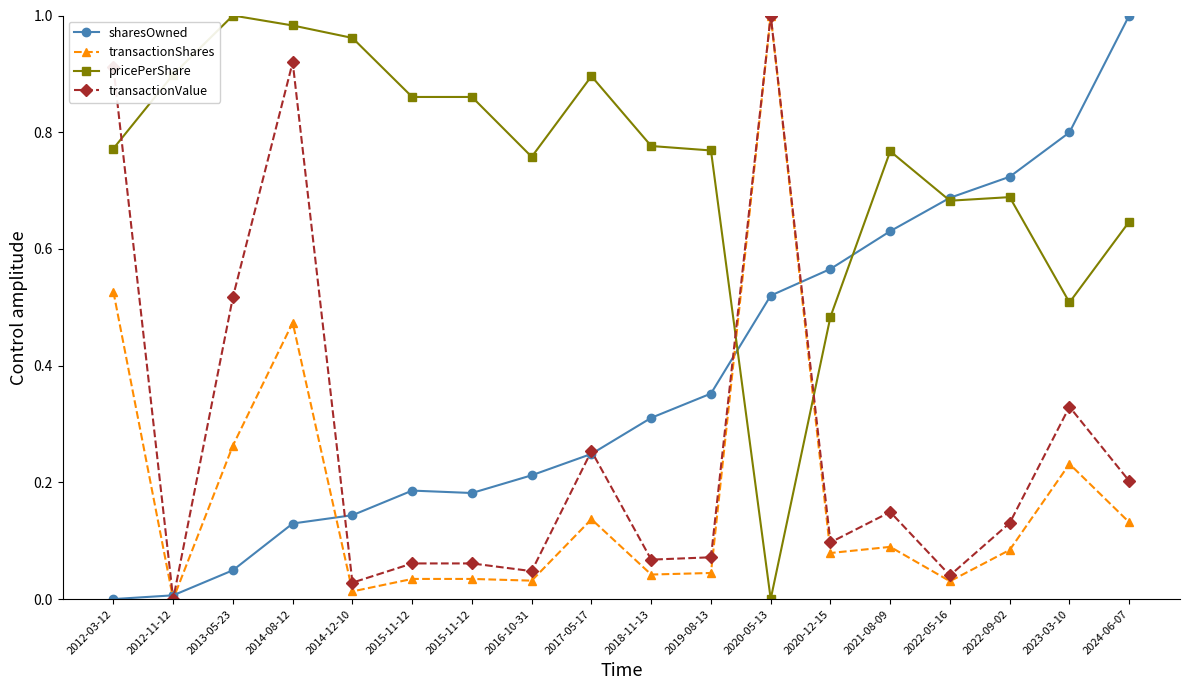

Reading left to right, transcribe all the data shown in this chart.

sharesOwned: 2012-03-12=0.0	2012-11-12=0.0	2013-05-23=0.0	2014-08-12=0.1	2014-12-10=0.1	2015-11-12=0.2	2015-11-12=0.2	2016-10-31=0.2	2017-05-17=0.2	2018-11-13=0.3	2019-08-13=0.4	2020-05-13=0.5	2020-12-15=0.6	2021-08-09=0.6	2022-05-16=0.7	2022-09-02=0.7	2023-03-10=0.8	2024-06-07=1.0
transactionShares: 2012-03-12=0.5	2012-11-12=0.0	2013-05-23=0.3	2014-08-12=0.5	2014-12-10=0.0	2015-11-12=0.0	2015-11-12=0.0	2016-10-31=0.0	2017-05-17=0.1	2018-11-13=0.0	2019-08-13=0.0	2020-05-13=1.0	2020-12-15=0.1	2021-08-09=0.1	2022-05-16=0.0	2022-09-02=0.1	2023-03-10=0.2	2024-06-07=0.1
pricePerShare: 2012-03-12=0.8	2012-11-12=0.9	2013-05-23=1.0	2014-08-12=1.0	2014-12-10=1.0	2015-11-12=0.9	2015-11-12=0.9	2016-10-31=0.8	2017-05-17=0.9	2018-11-13=0.8	2019-08-13=0.8	2020-05-13=0.0	2020-12-15=0.5	2021-08-09=0.8	2022-05-16=0.7	2022-09-02=0.7	2023-03-10=0.5	2024-06-07=0.6
transactionValue: 2012-03-12=0.9	2012-11-12=0.0	2013-05-23=0.5	2014-08-12=0.9	2014-12-10=0.0	2015-11-12=0.1	2015-11-12=0.1	2016-10-31=0.0	2017-05-17=0.3	2018-11-13=0.1	2019-08-13=0.1	2020-05-13=1.0	2020-12-15=0.1	2021-08-09=0.1	2022-05-16=0.0	2022-09-02=0.1	2023-03-10=0.3	2024-06-07=0.2